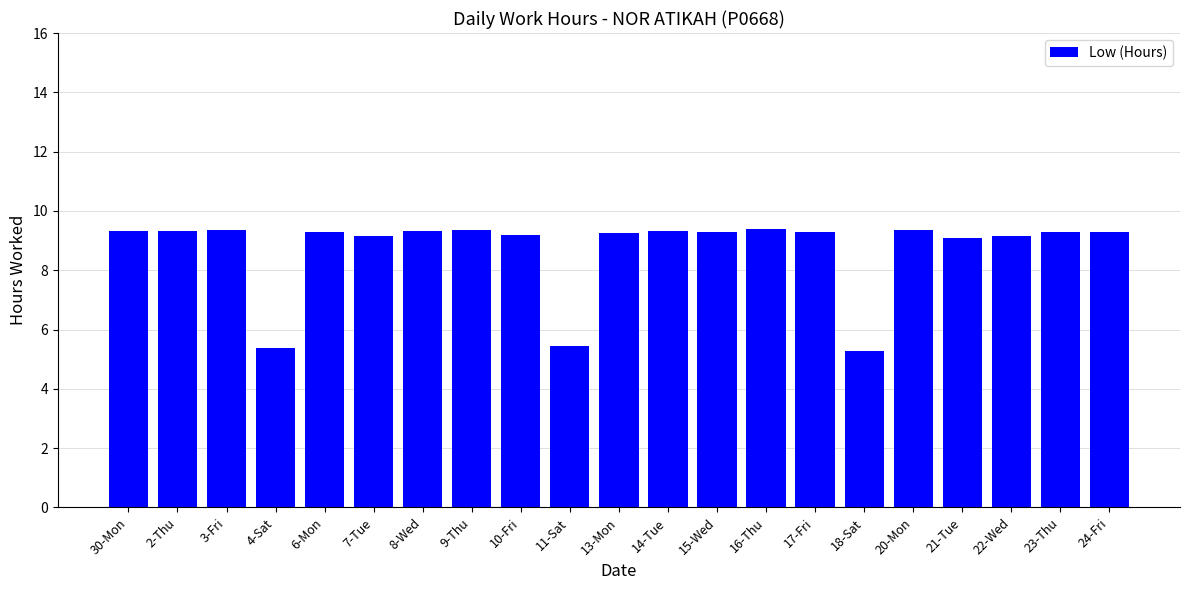

What is the sum of the values at 20-Mon and 30-Mon?

18.7